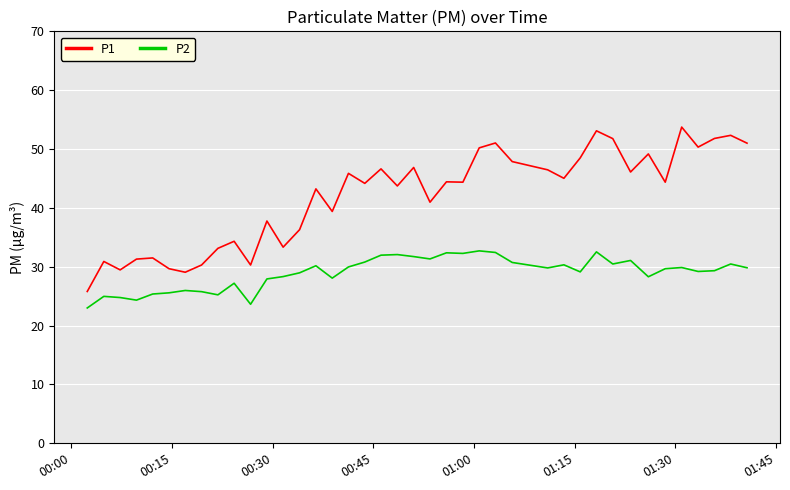

Does the chart display data point markers on the line(s)?

No